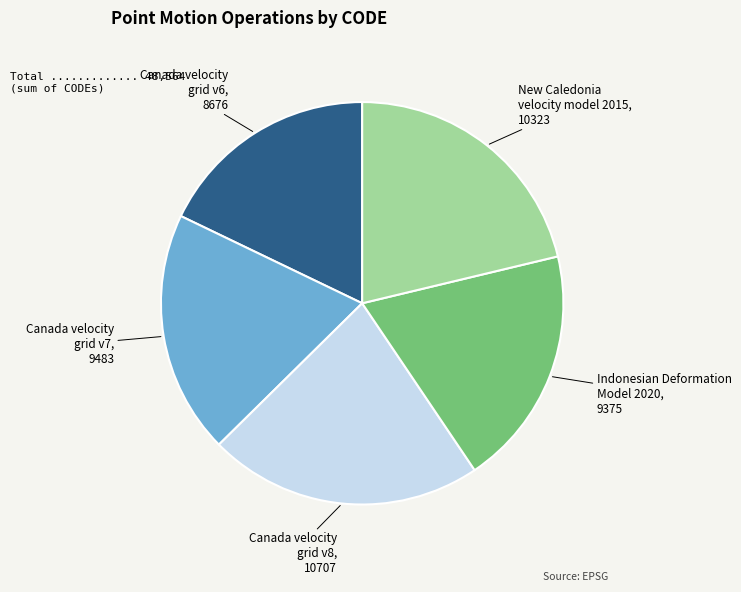

Approximately how many times larger is the value at Indonesian Deformation Model 2020, 9375 compared to New Caledonia velocity model 2015, 10323?

0.9